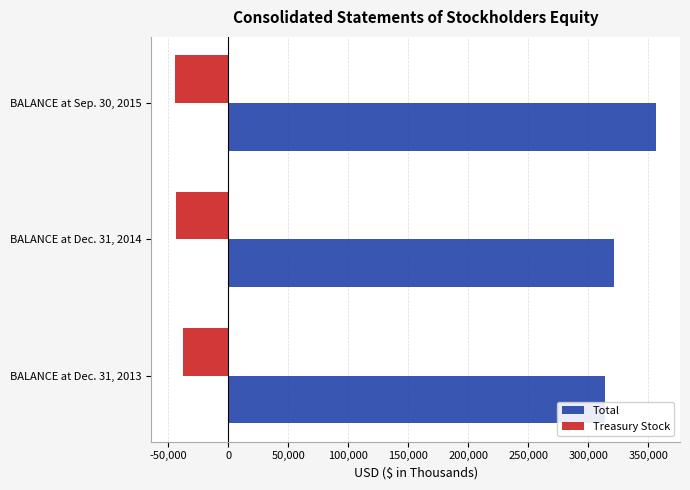

At which label is Total closest to 335129?

BALANCE at Dec. 31, 2014